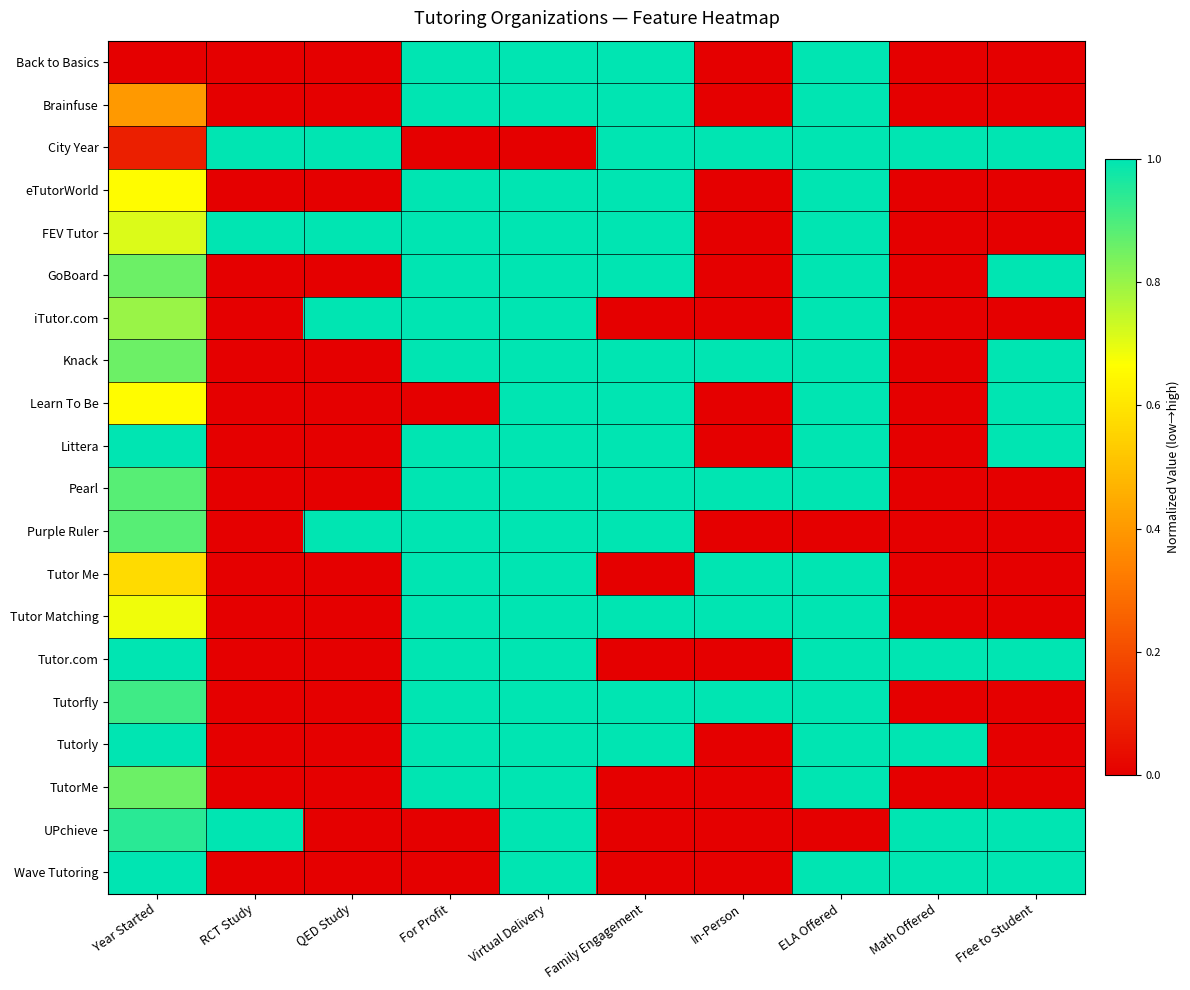

Which series has the largest total across all categories?

City Year